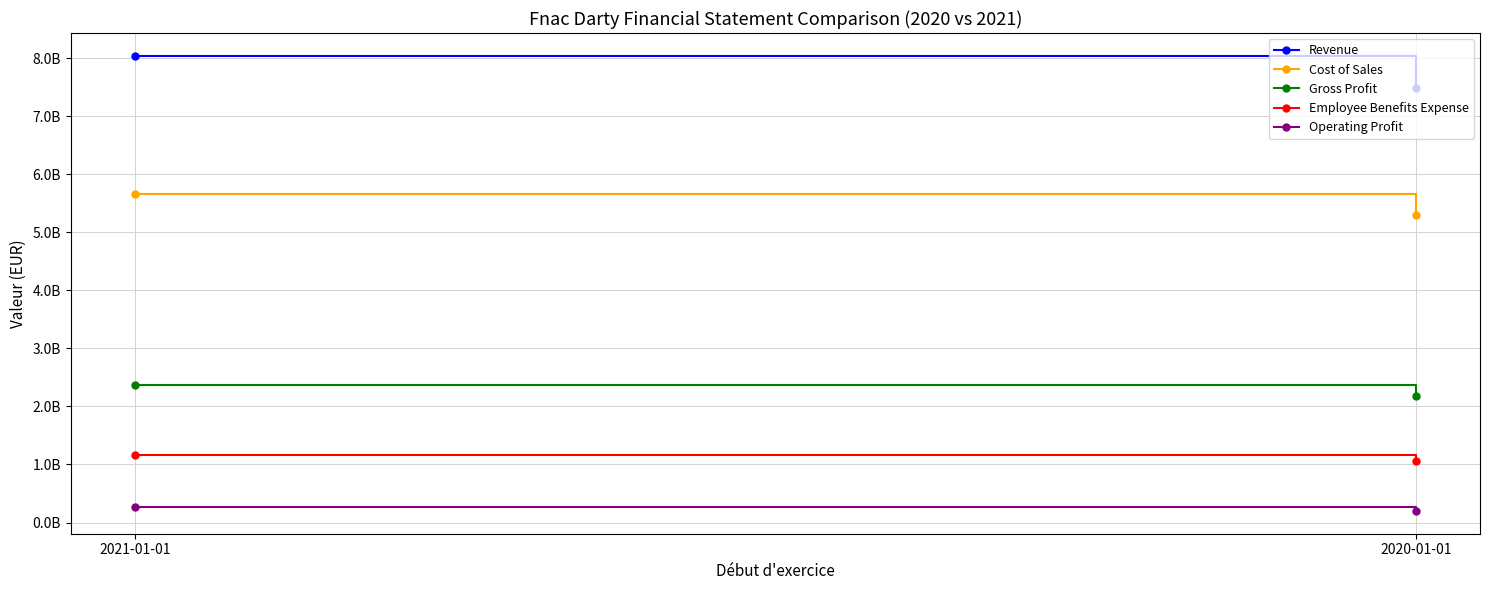

What is the lowest value of the Revenue series?

7490700000